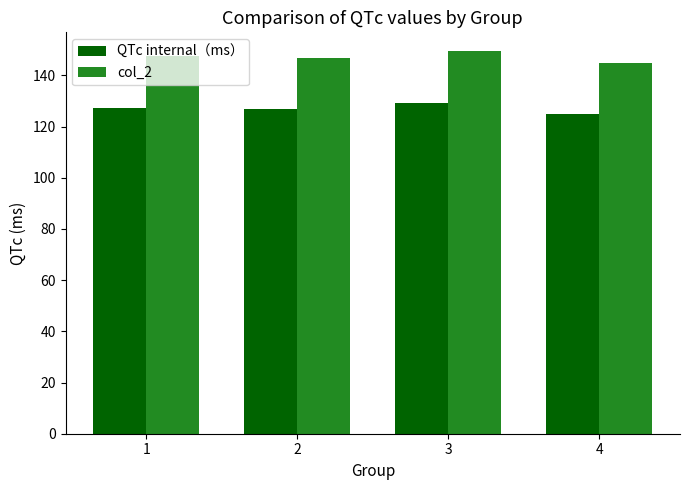

What is the difference between the highest and lowest values at 2?

20.0